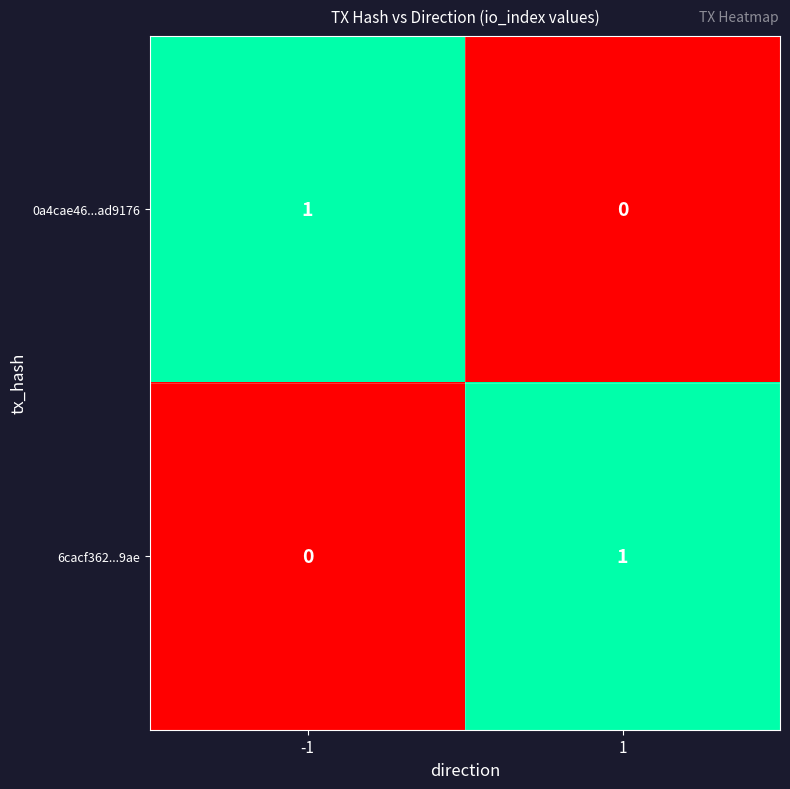

True or false: 6cacf362...9ae has a value of 0 at 1.

False